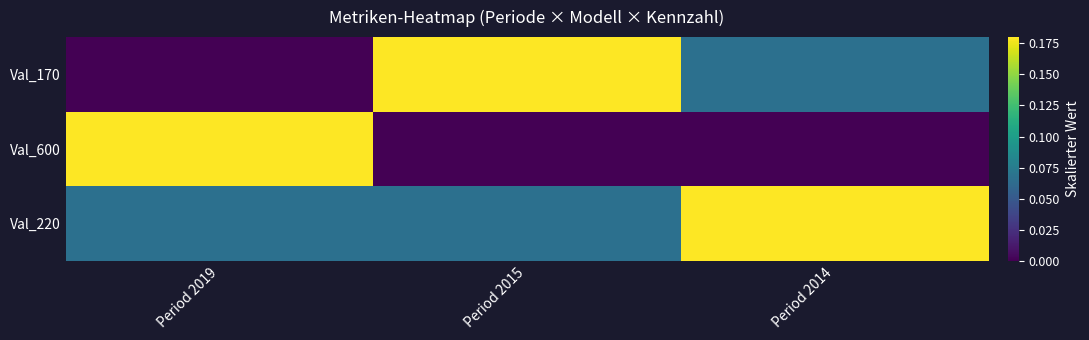

Between Period 2019 and Period 2014, which series saw the biggest shift?

Val_600